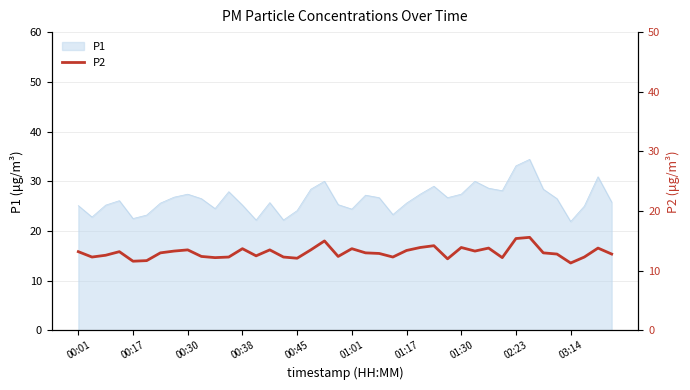

Reading left to right, extract all data points from this chart.

13.2	12.3	12.6	13.2	11.6	11.7	13.0	13.3	13.5	12.4	12.2	12.3	13.7	12.5	13.5	12.3	12.1	13.5	15.0	12.4	13.7	13.0	12.9	12.3	13.4	13.9	14.2	12.0	13.9	13.3	13.8	12.2	15.4	15.6	13.0	12.8	11.3	12.3	13.8	12.8